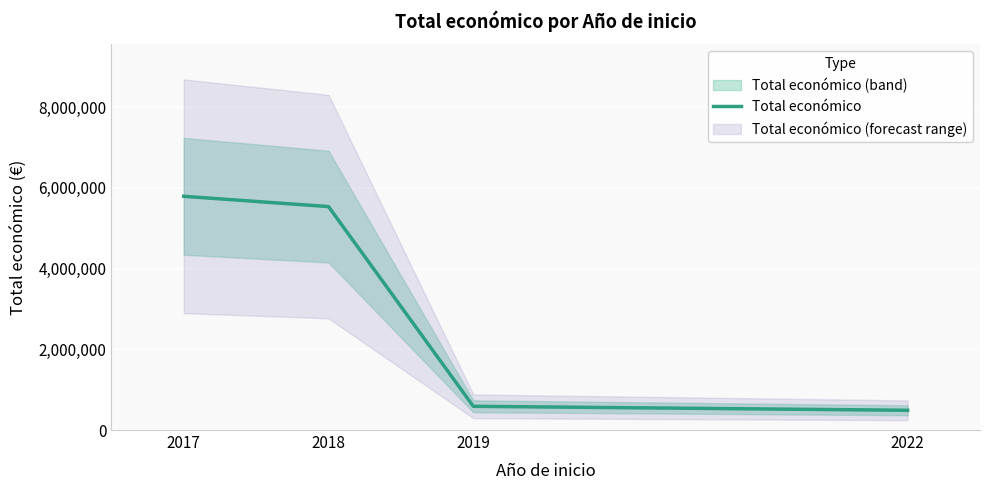

What is the difference between the second highest and second lowest values?

4947660